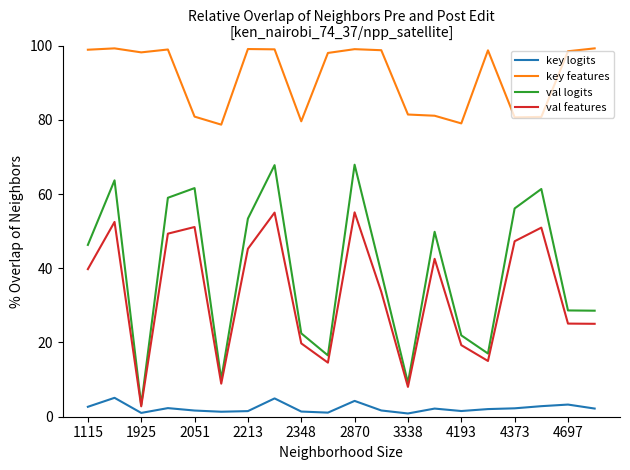

At how many categories does at least one series exceed 96?

12